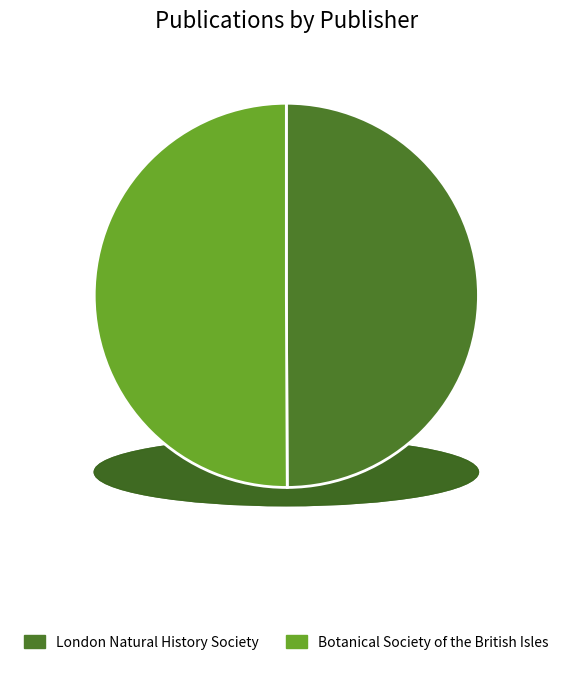

To the nearest percent, what portion does London Natural History Society represent?

50%